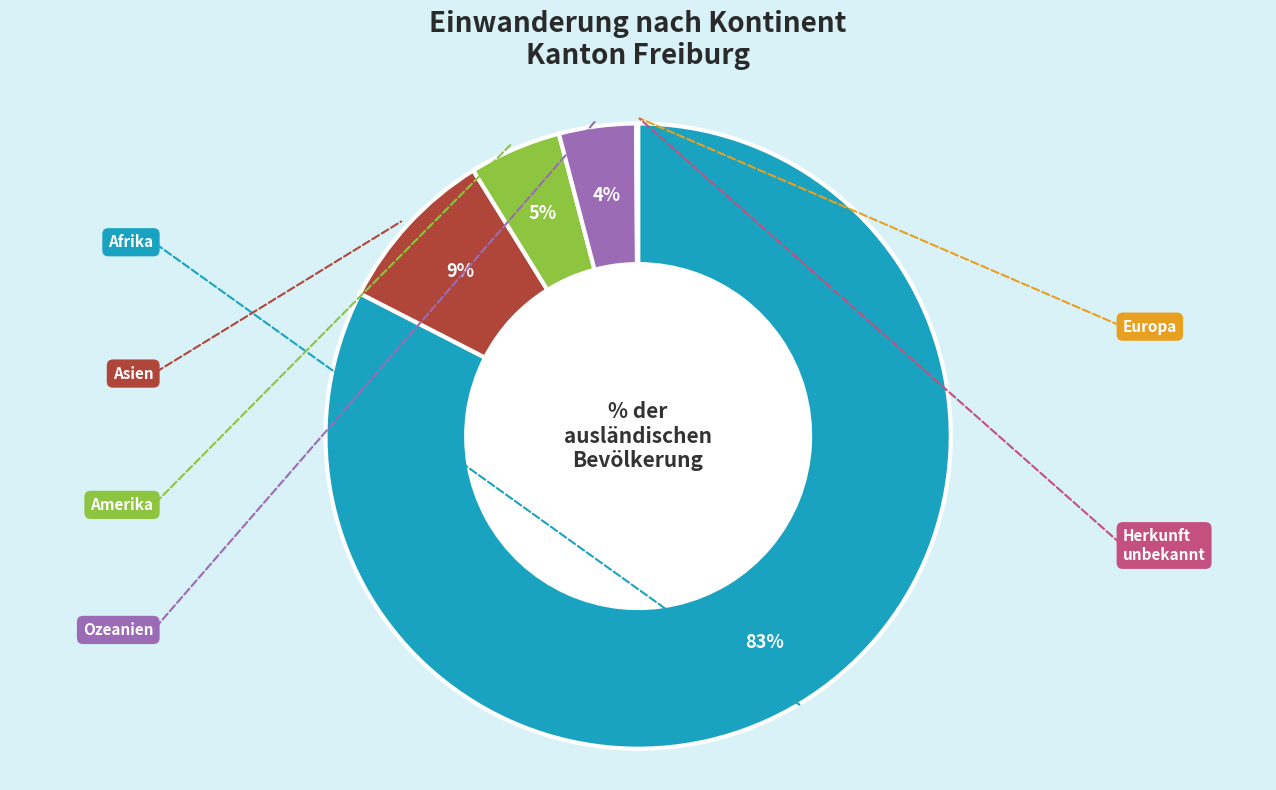

To the nearest percent, what is the average slice percentage?

17%